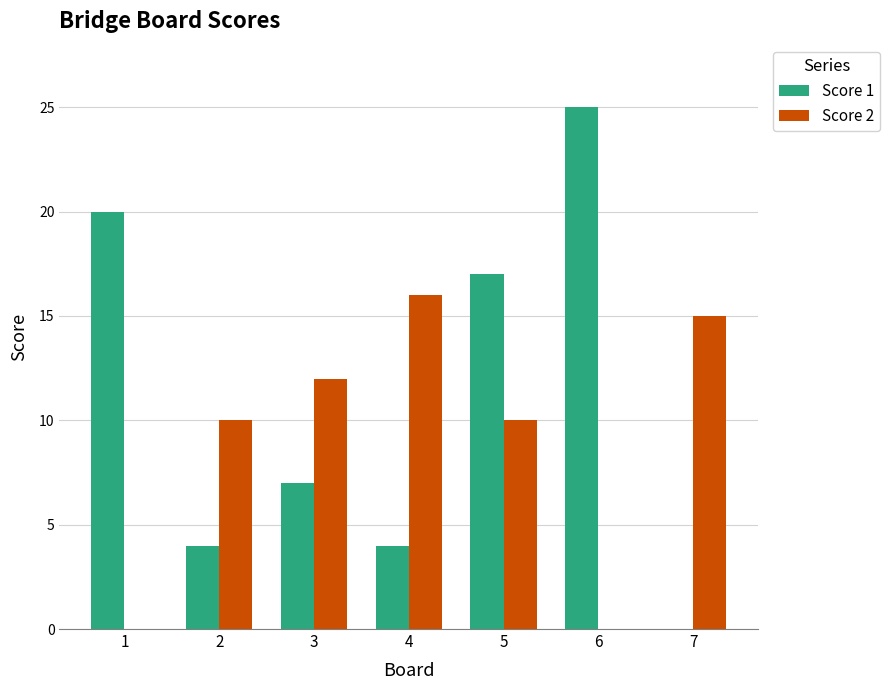

What is the maximum value for Score 2?

16